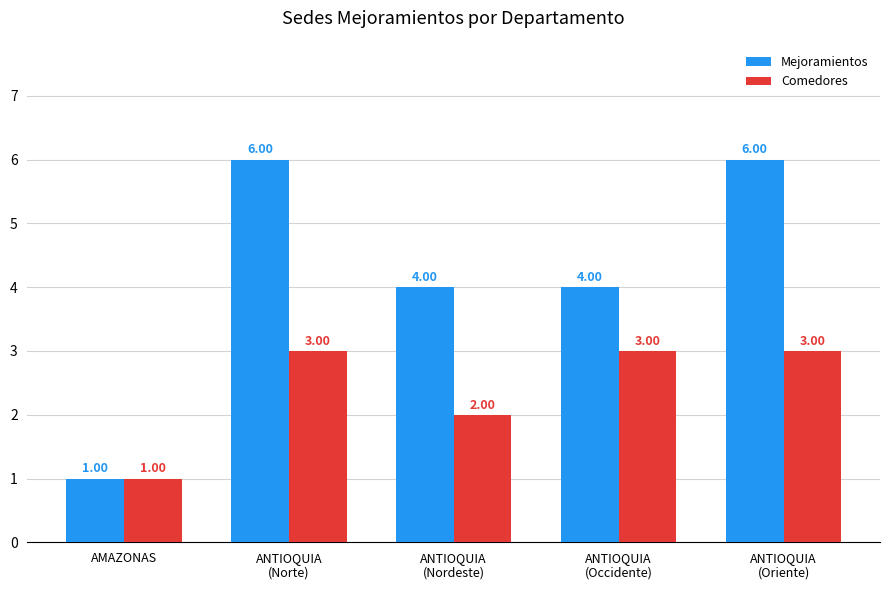

True or false: Comedores has a value of 3 at ANTIOQUIA
(Occidente).

True